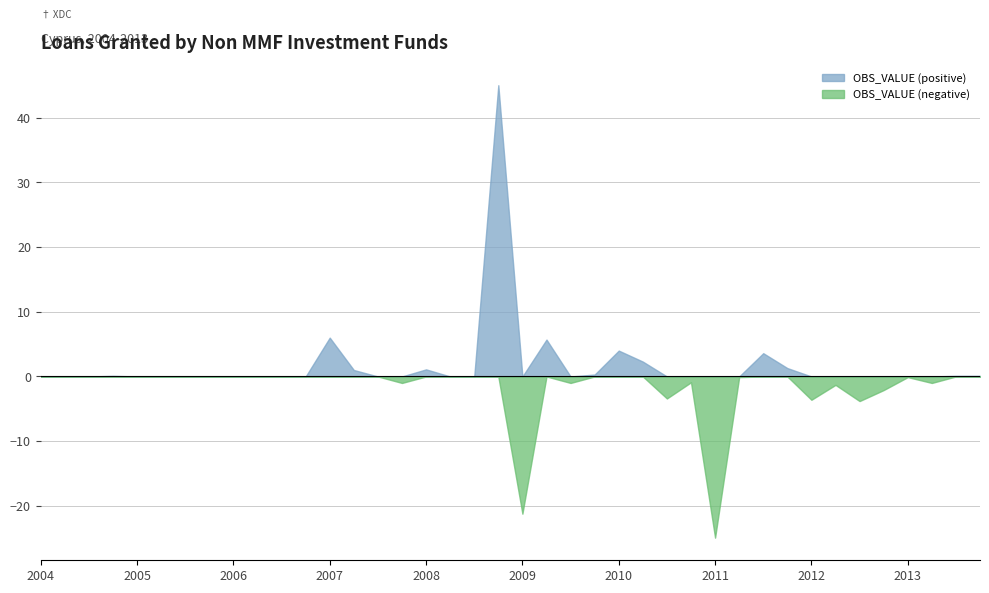

How many values are above zero?

13